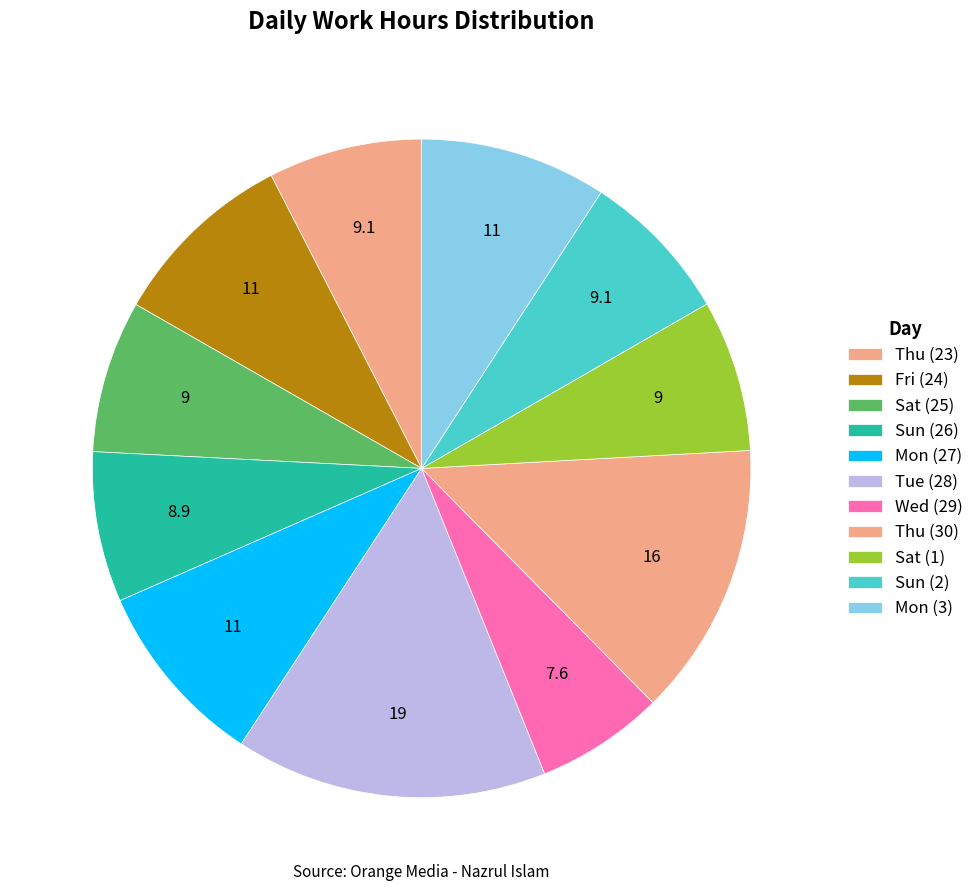

How many slices are in this pie chart?

11